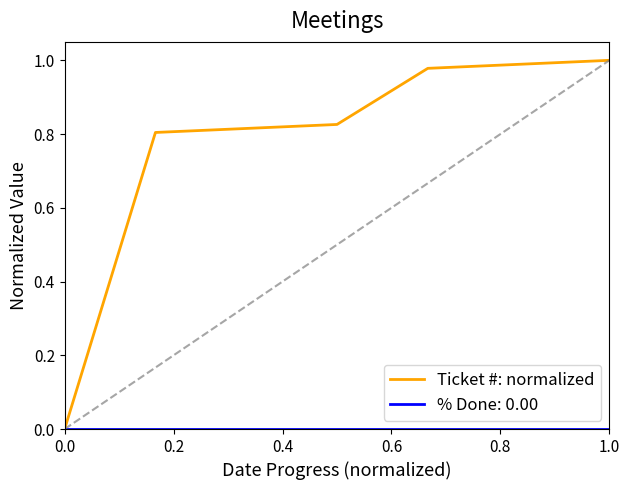

Which series has the largest total across all categories?

Ticket #: normalized